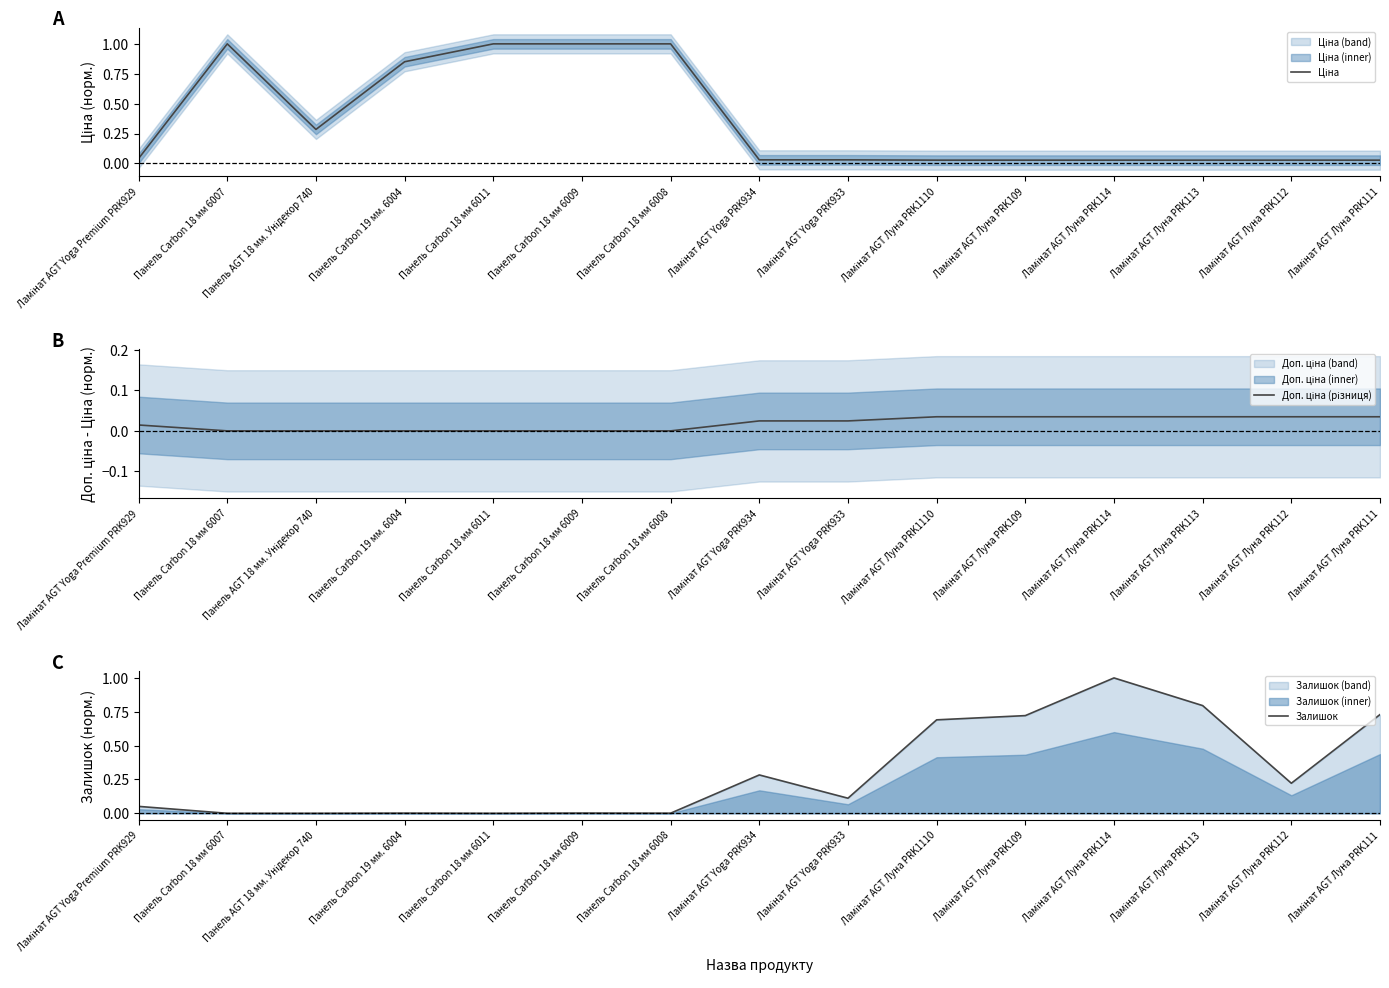

What is the label of the 10th point from the left?

Ламінат AGT Луна PRK1110